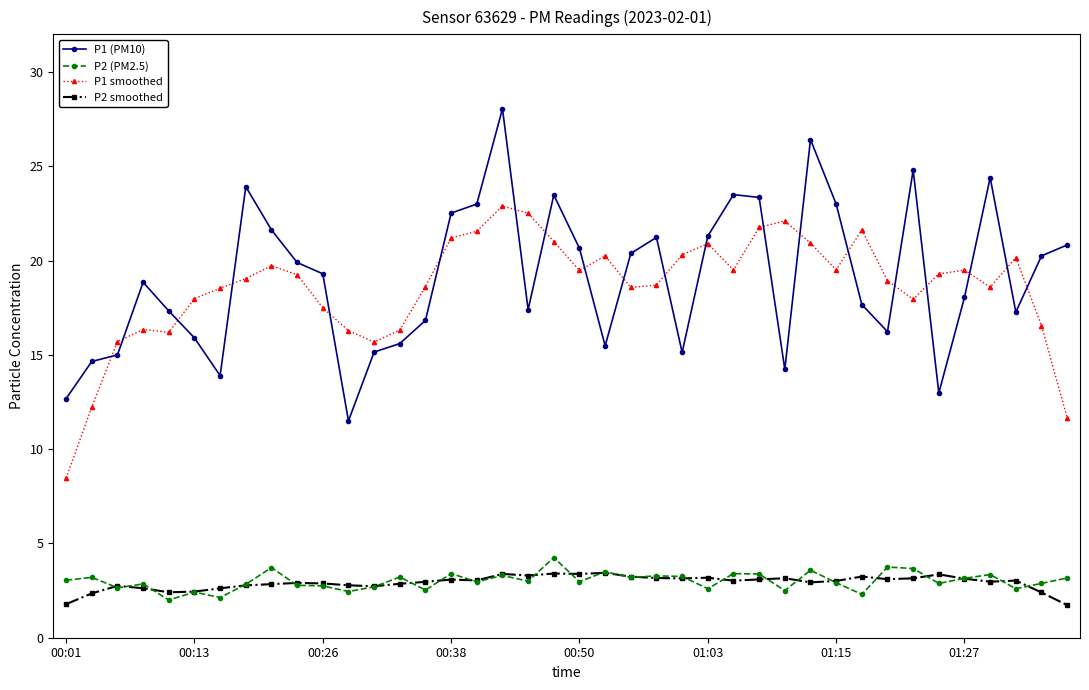

What is the minimum value for P1 smoothed?

8.5